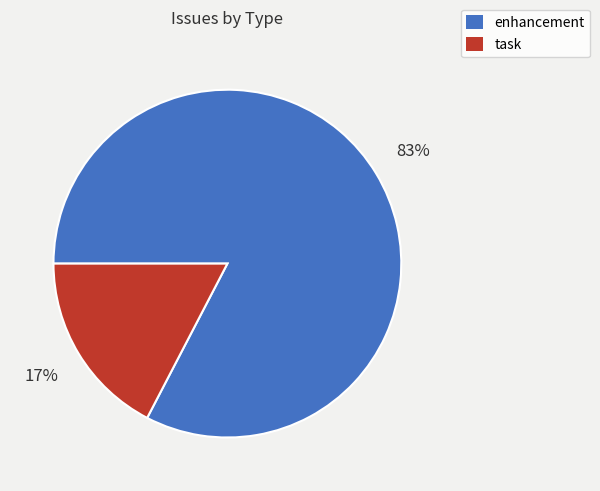

Does task account for over 50% of the chart?

No